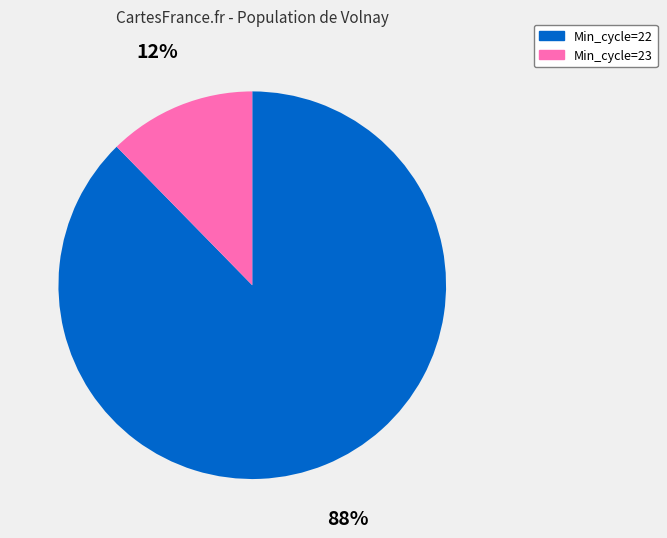

Is the sum of Min_cycle=22 and Min_cycle=23 greater than half?

Yes